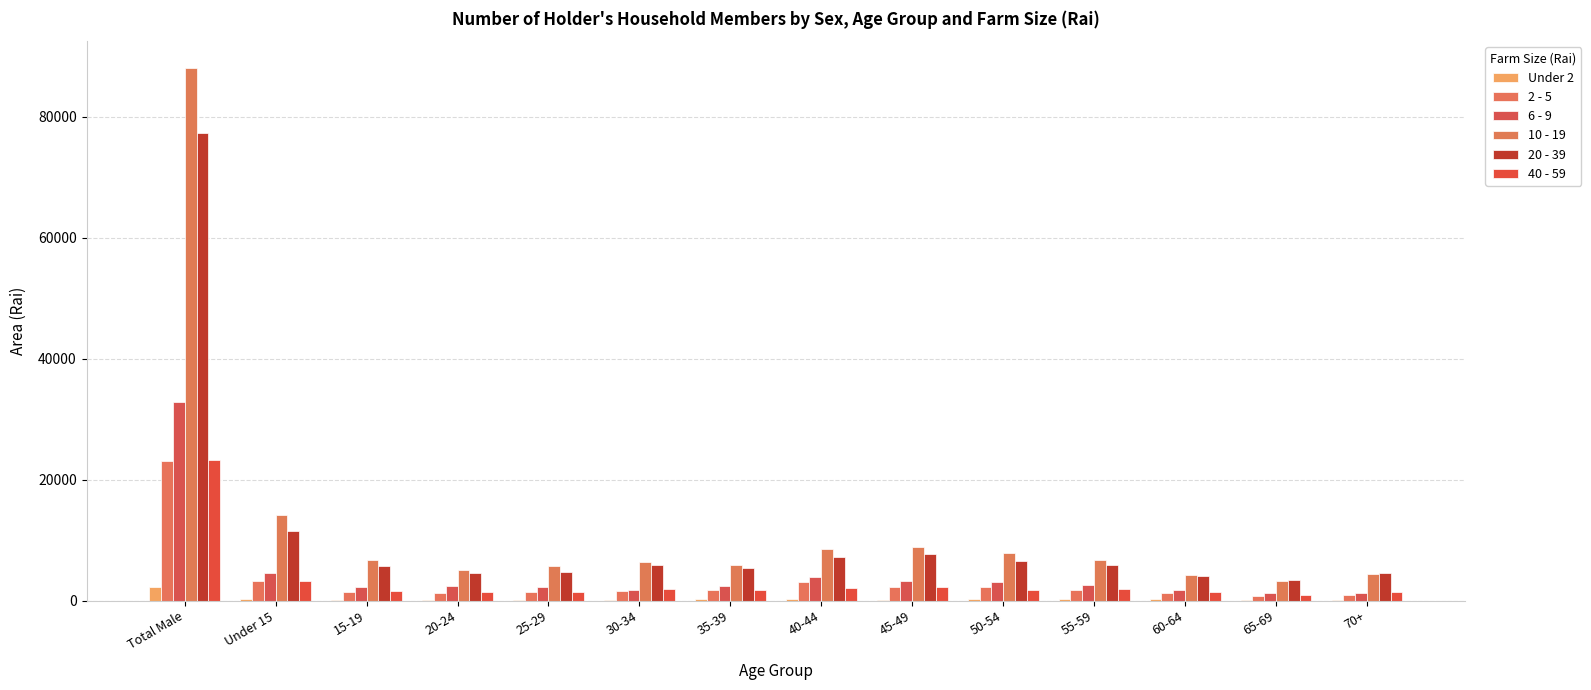

What is the difference between the maximum and second lowest values in the 40 - 59 series?

21959.0